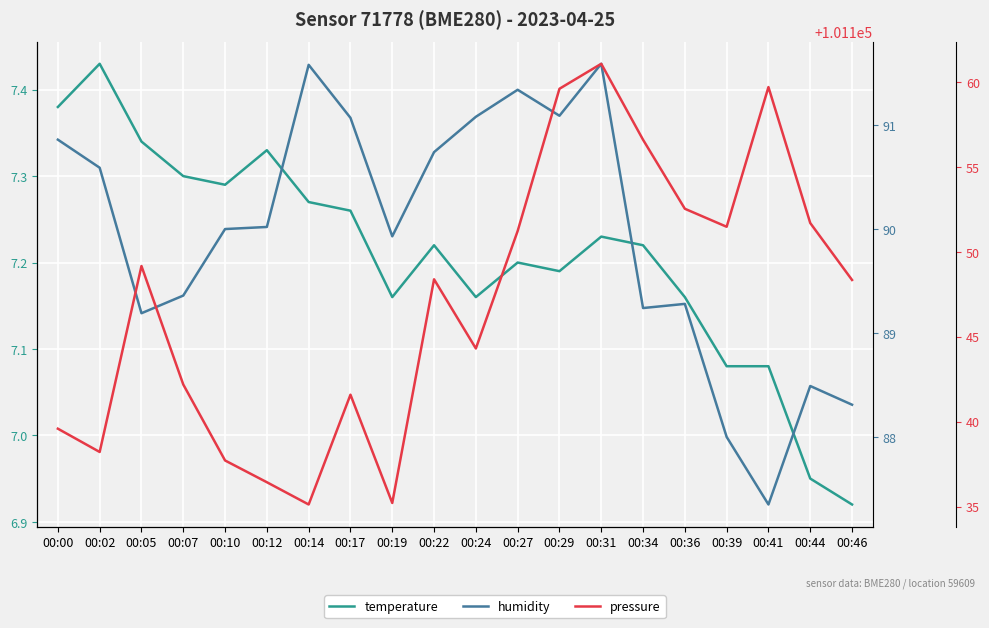

Does the chart display data point markers on the line(s)?

No